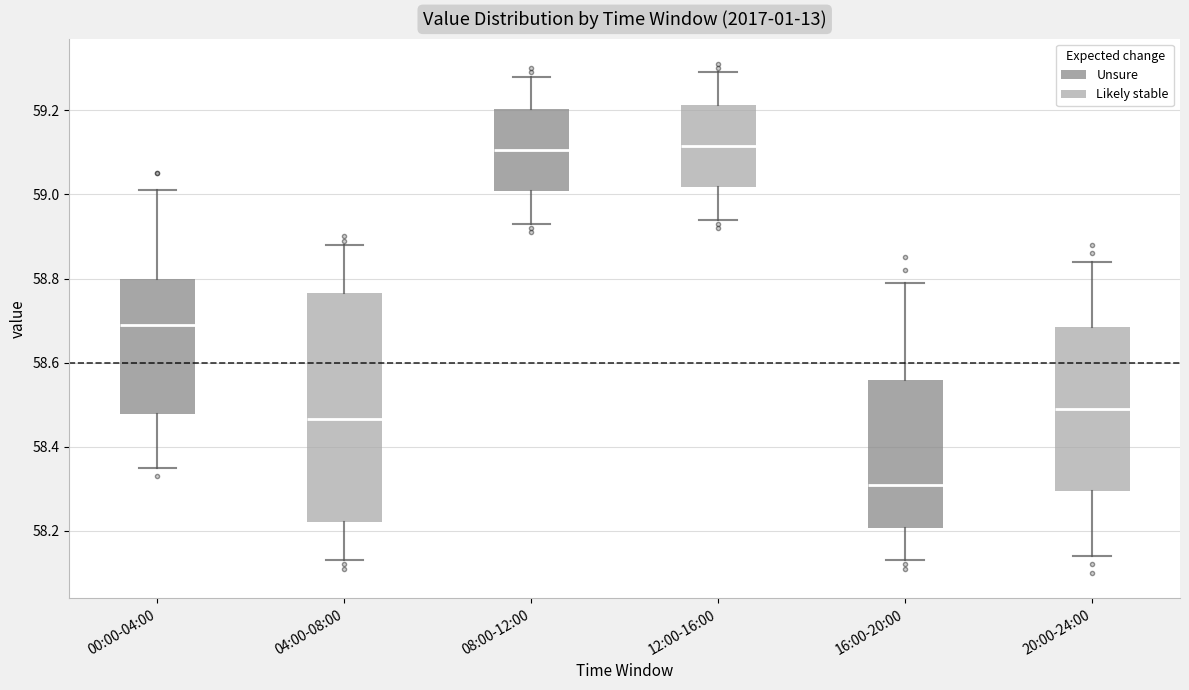

Comparing the boxes themselves (not the whiskers), which one is the tallest?

04:00-08:00